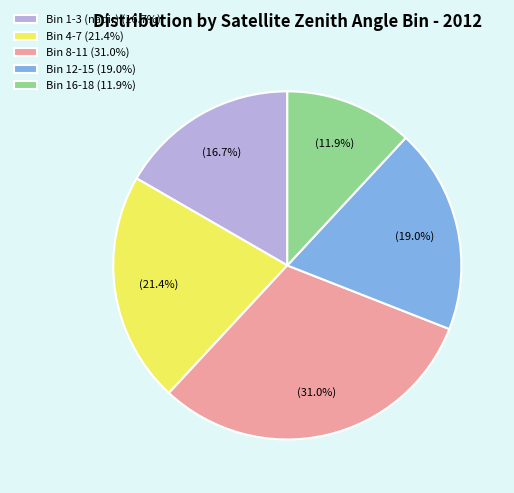

Count the number of slices in the pie.

5